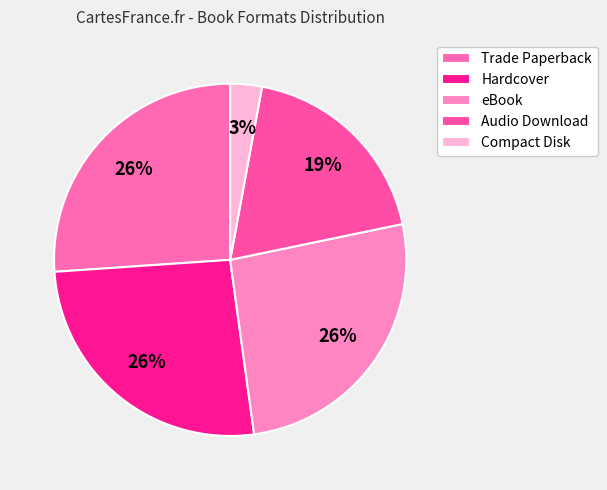

How many slices are in this pie chart?

5